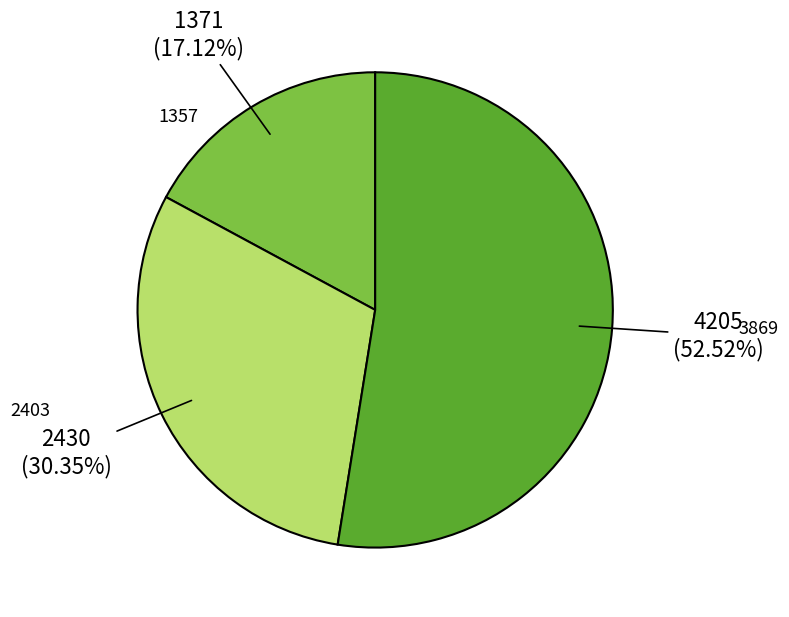

Does 1357 represent more than half of the total?

No